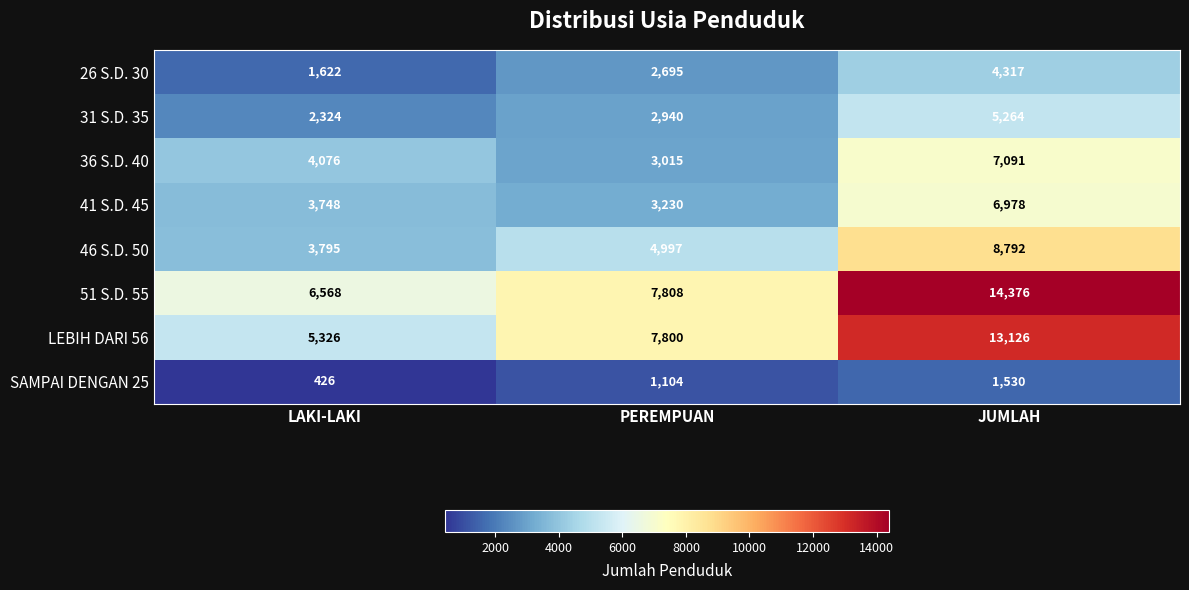

Which series changed the most between LAKI-LAKI and JUMLAH?

51 S.D. 55